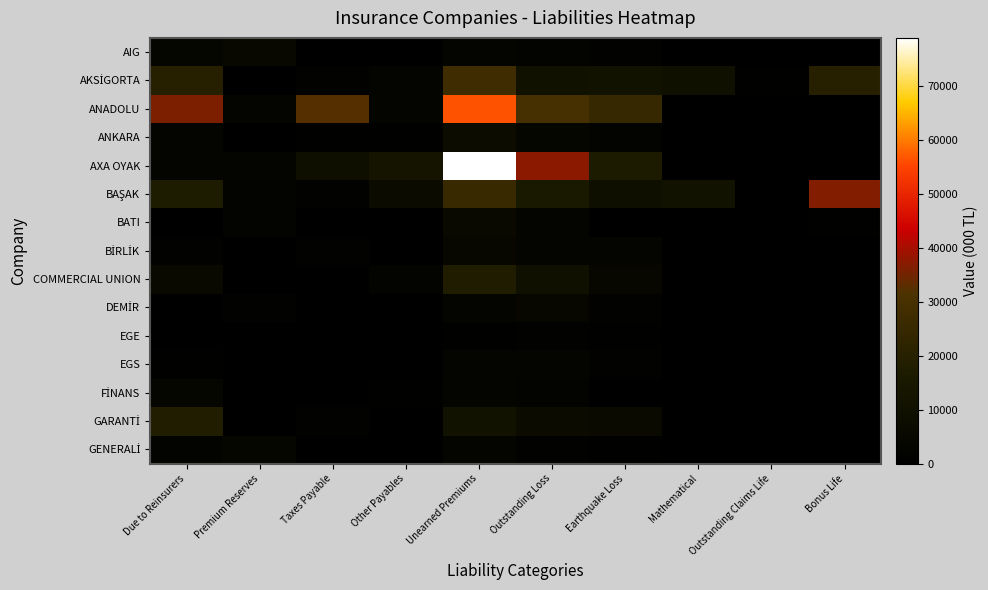

Between Unearned Premiums and Outstanding Loss, which series saw the biggest shift?

AXA OYAK